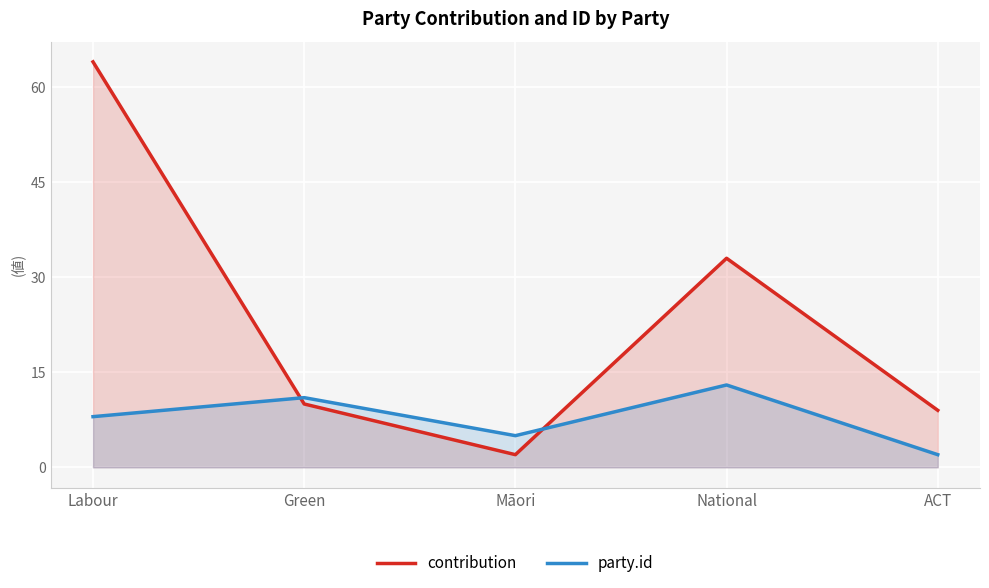

True or false: party.id and contribution cross at least once.

True